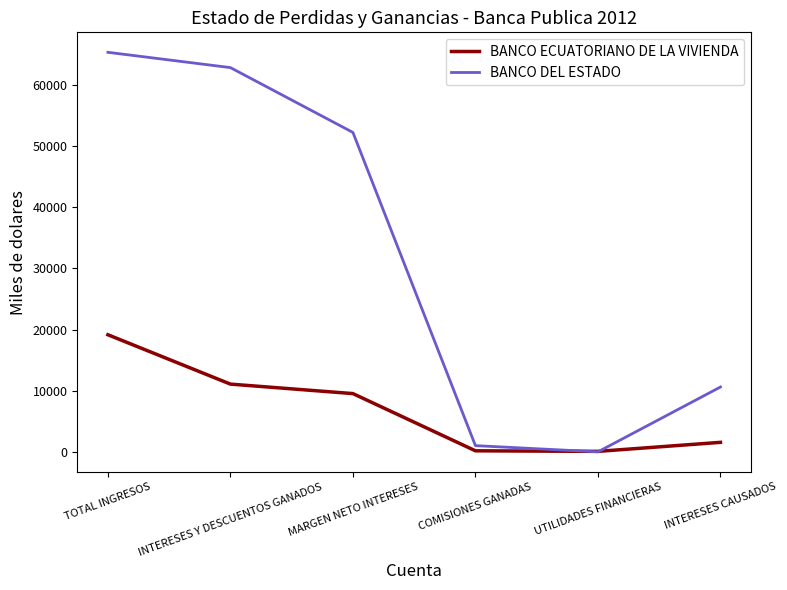

True or false: BANCO ECUATORIANO DE LA VIVIENDA has a value of 9524.9 at MARGEN NETO INTERESES.

True